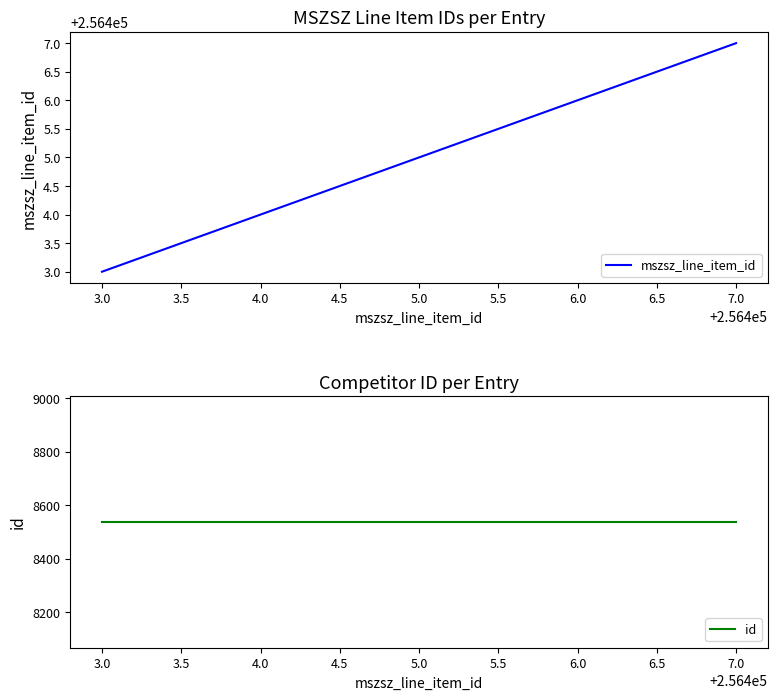

Which series has the largest range (max minus min)?

mszsz_line_item_id